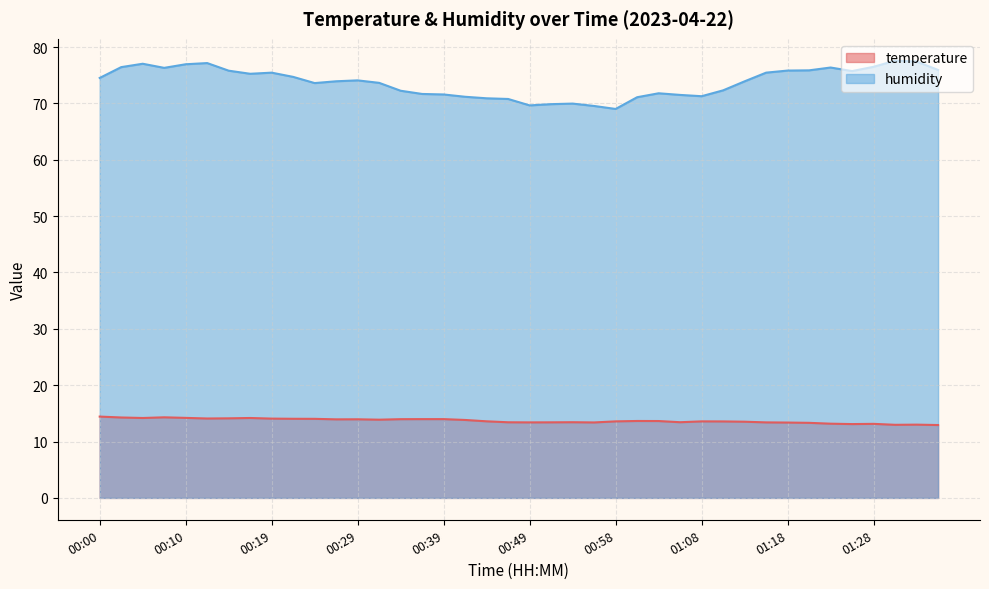

What are all the series names shown in the legend?

temperature, humidity